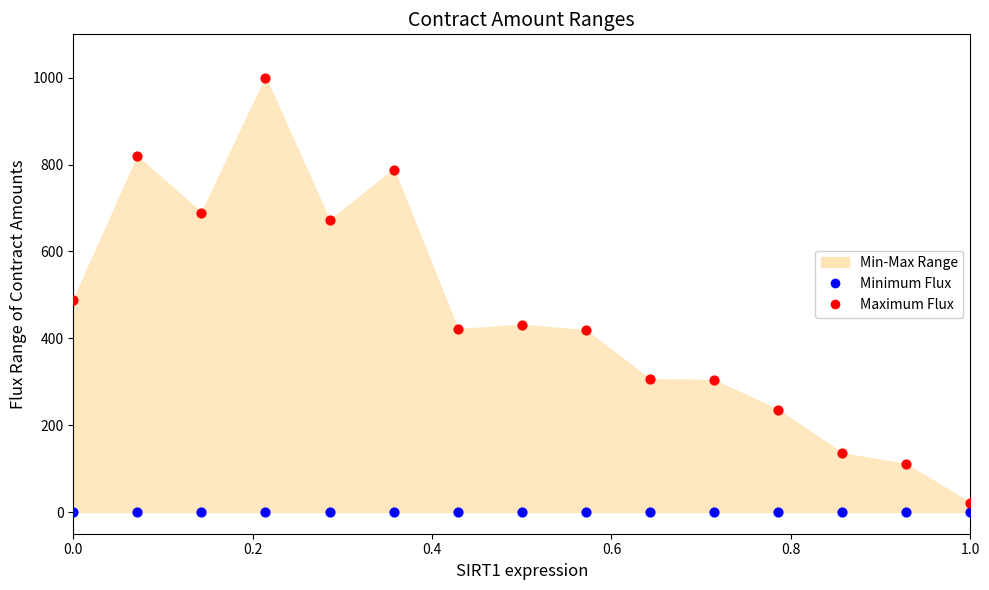

Which series contains the lowest Y value?

Minimum Flux